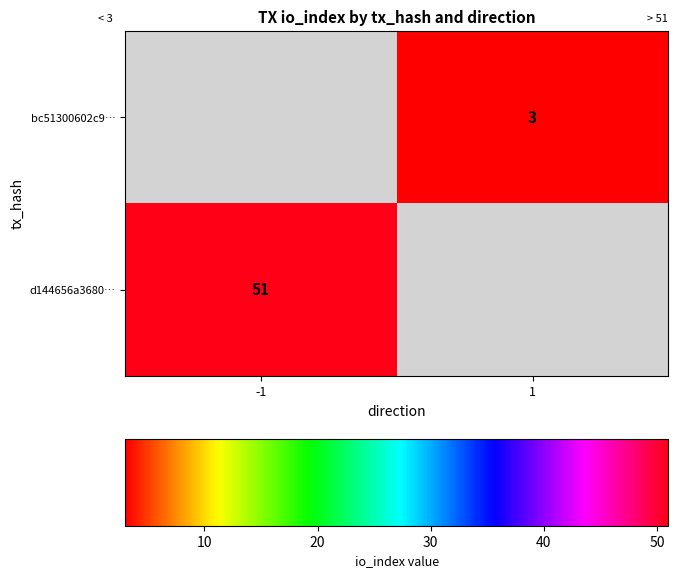

Which category has the highest value across all series?

-1